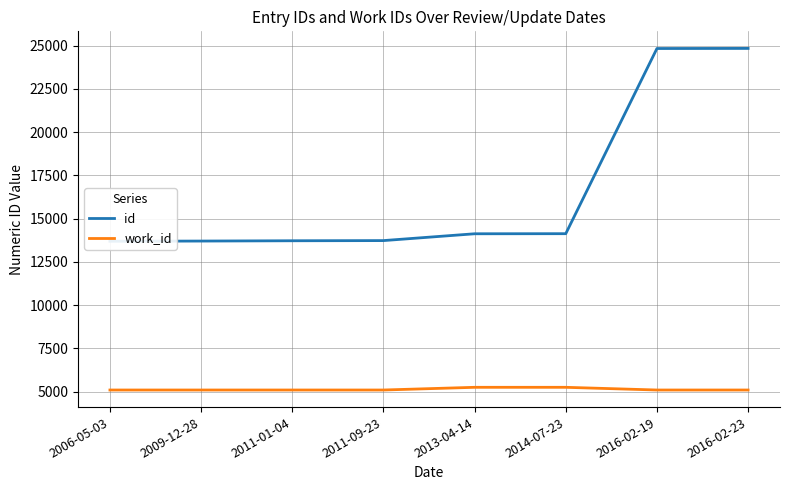

What value does the id series have at 2011-09-23?

13726